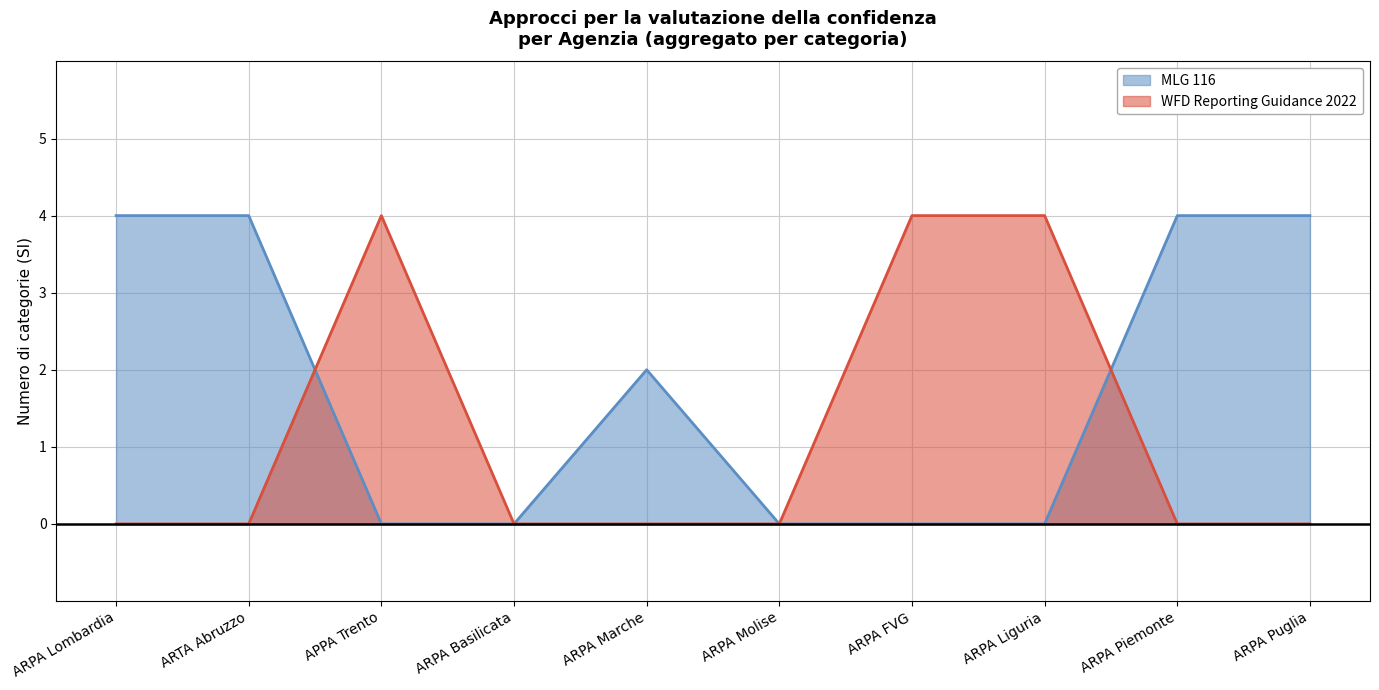

What is the average value of the WFD Reporting Guidance 2022 series?

1